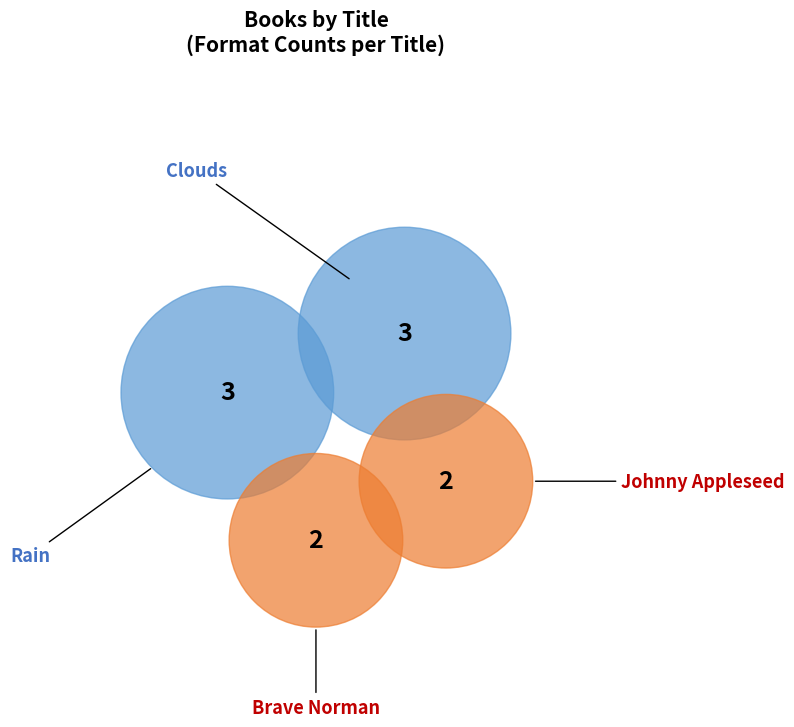

The Other slice represents 19% of the pie. True or false?

False